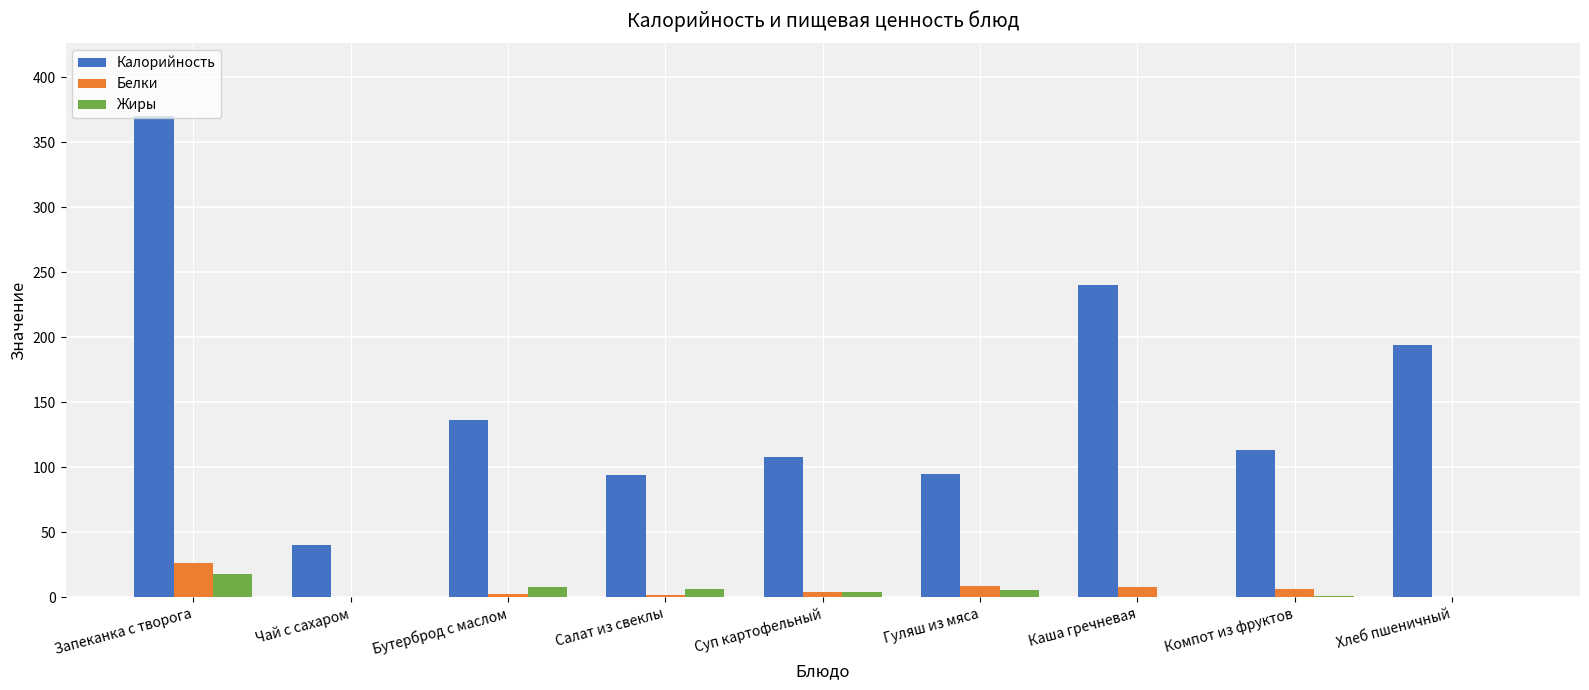

At which label does Жиры first exceed 4?

Запеканка с творога